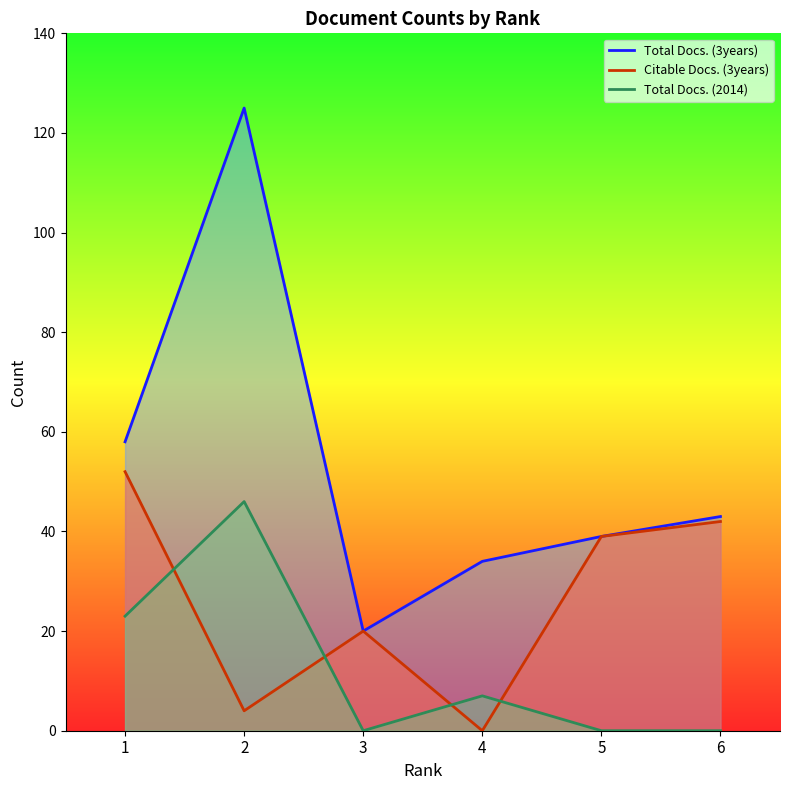

Reading right to left, list all the values displayed in this chart.

Total Docs. (3years): 43	39	34	20	125	58
Citable Docs. (3years): 42	39	0	20	4	52
Total Docs. (2014): 0	0	7	0	46	23